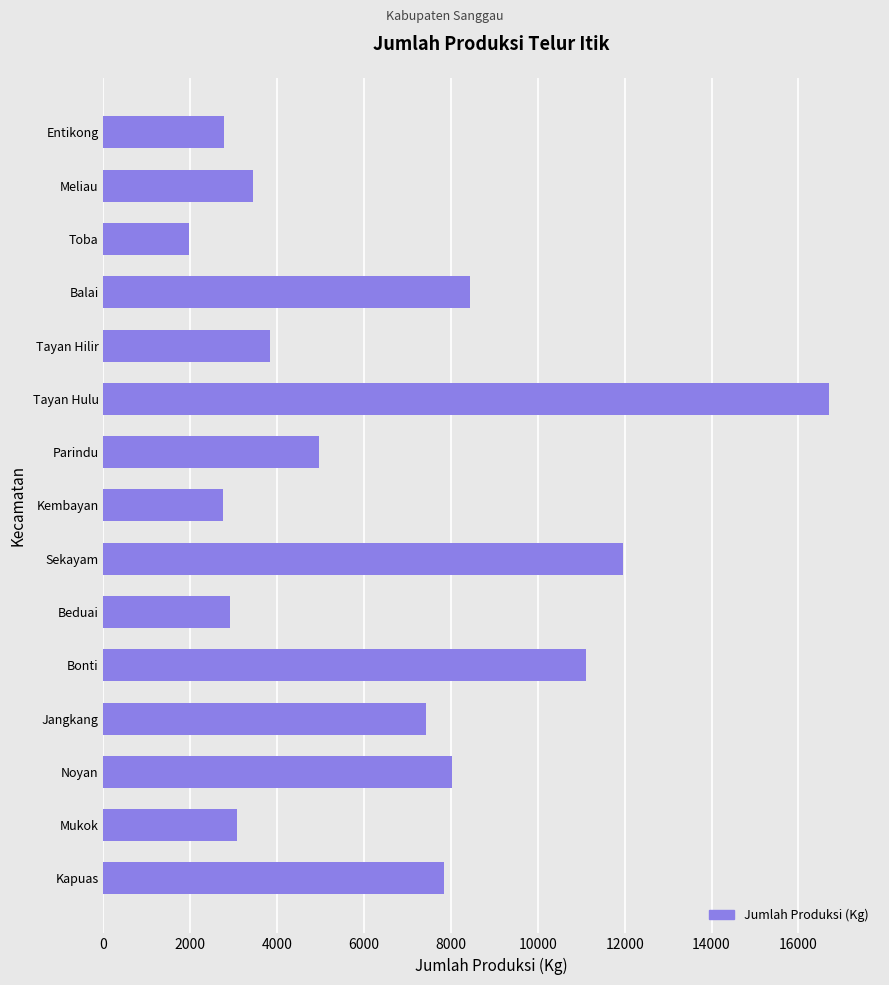

At which category does the chart reach its peak across all series?

Tayan Hulu